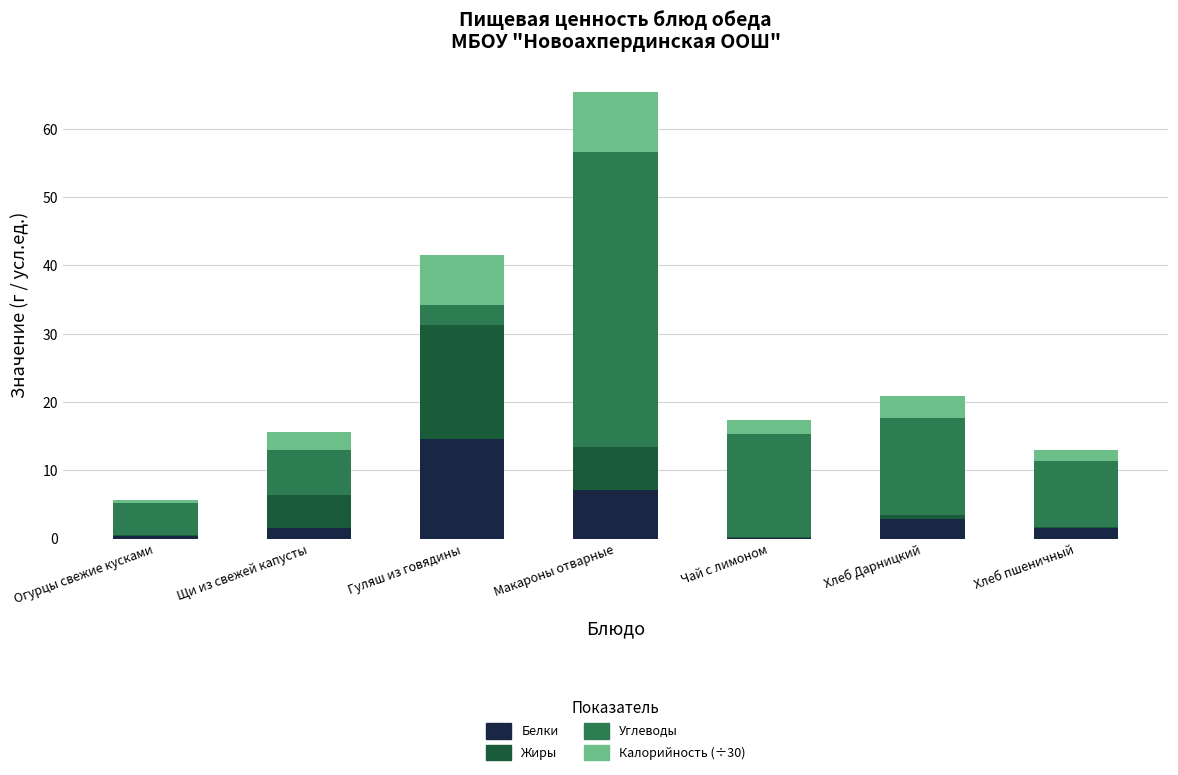

Which category has the highest value in the Белки series?

Гуляш из говядины